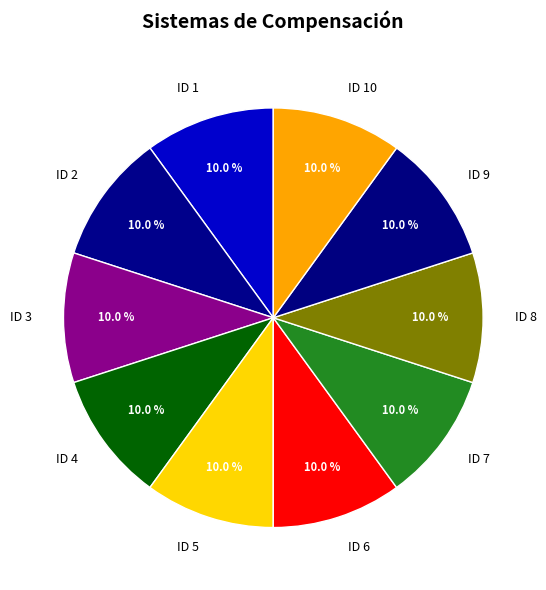

Is ID 10 the majority of the pie?

No